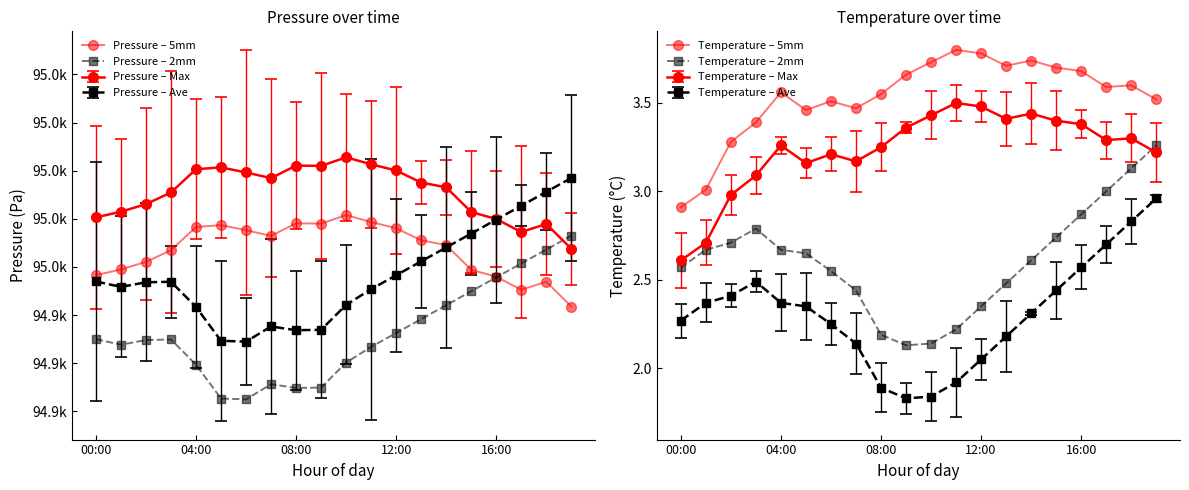

The Temperature – 5mm series shows 1.2 at 18. True or false?

False